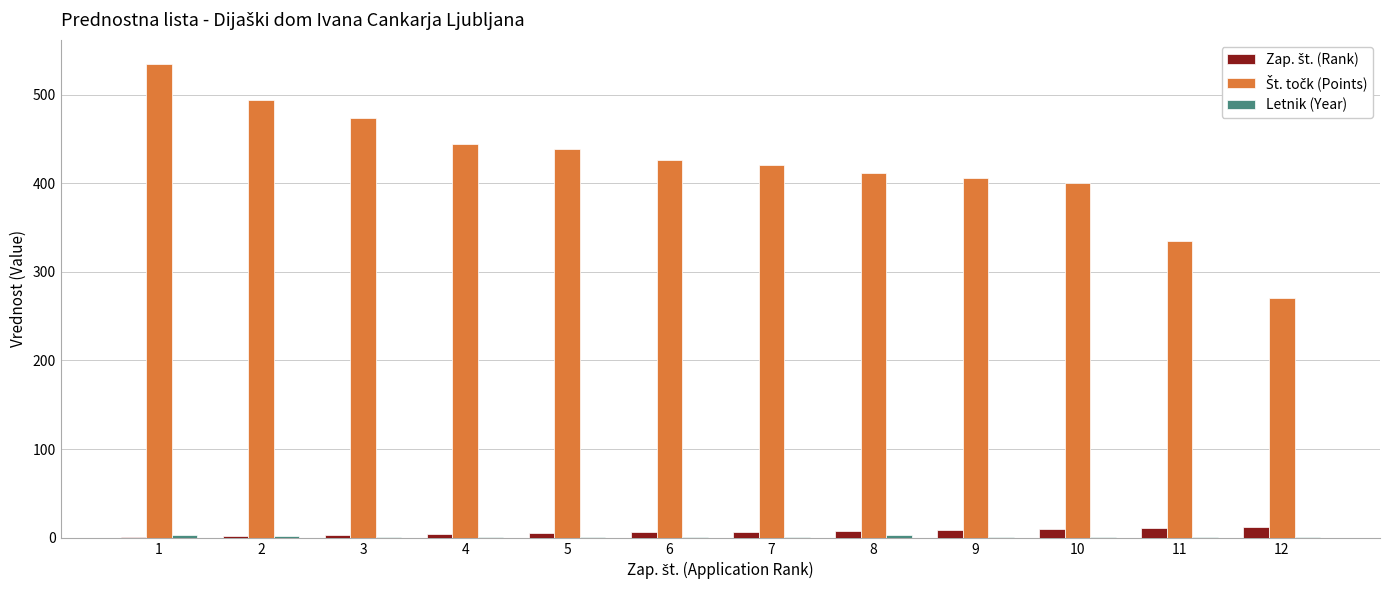

How many groups of bars are there?

12